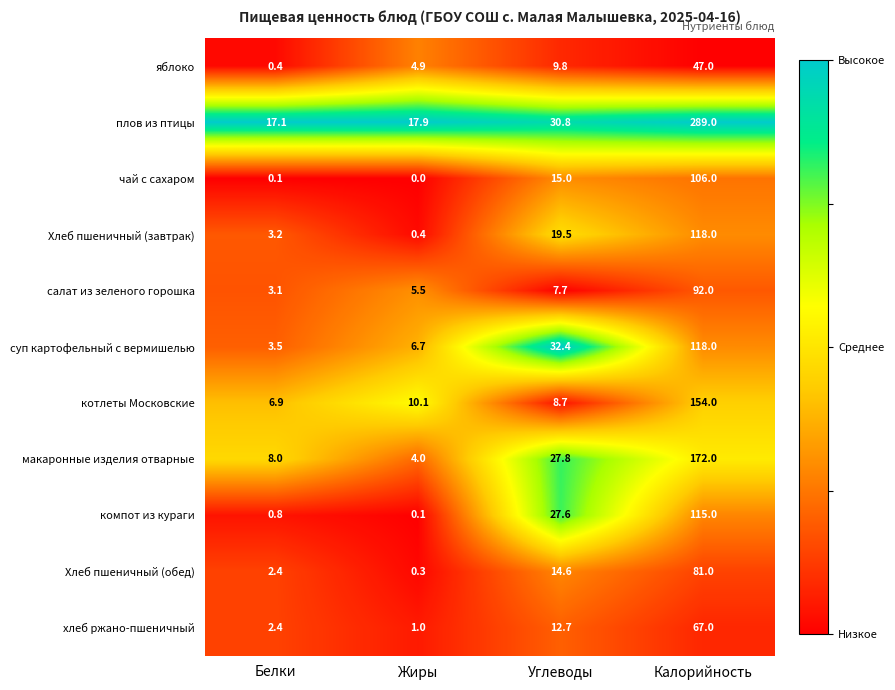

What is the difference between the maximum and second lowest values in the Хлеб пшеничный (обед) series?

78.6